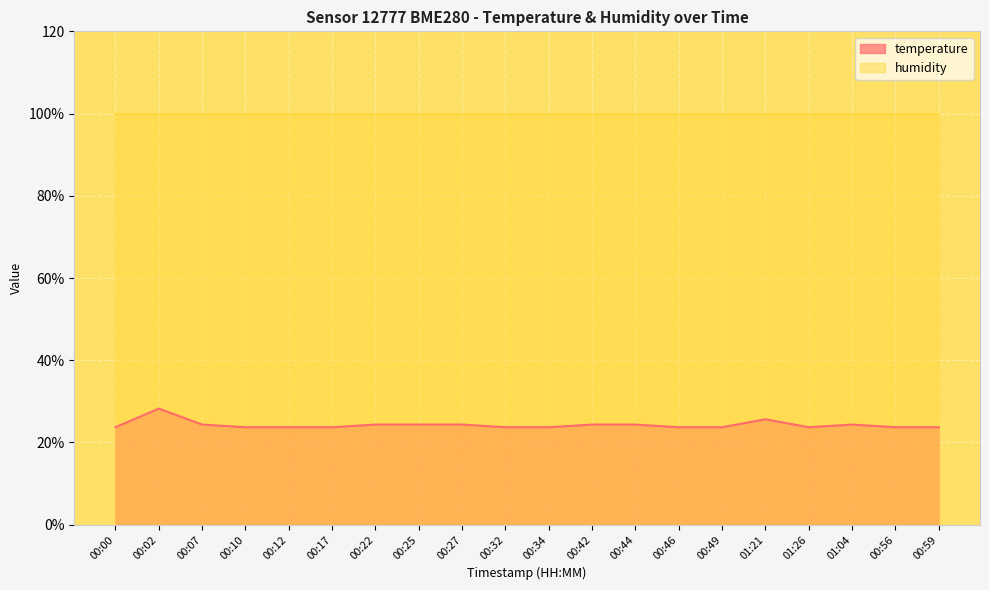

Approximately how many times larger is the value at 00:02 compared to 00:10?

1.2